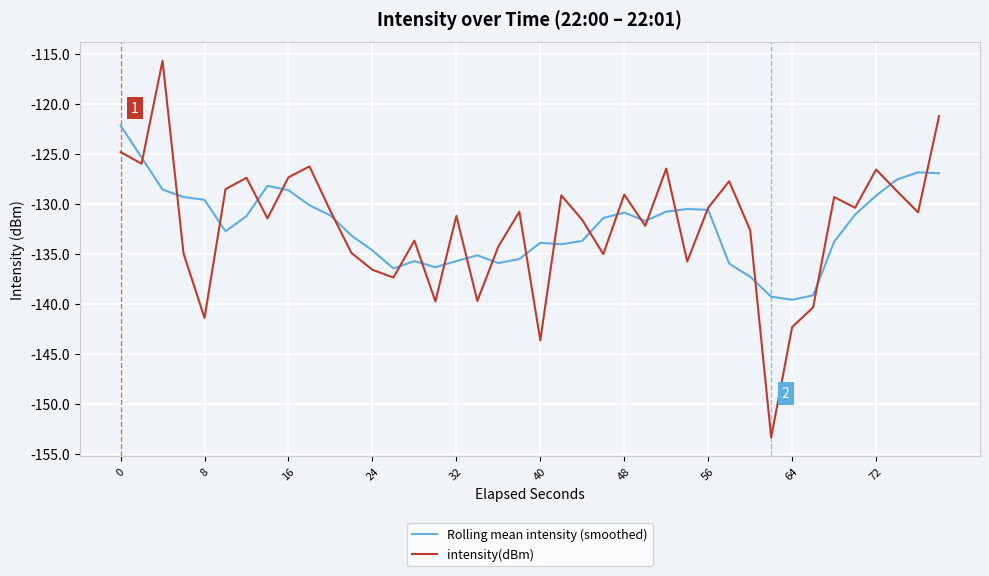

What are all the series names shown in the legend?

Rolling mean intensity (smoothed), intensity(dBm)